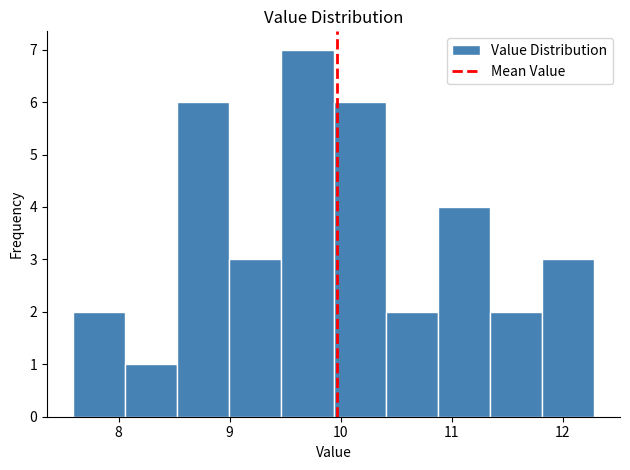

What is the height of the bar covering 9.5 to 9.9 on the x-axis? Neither the bar edges nor the heights are printed on the chart, so give them approximately, as read against the axes.

7